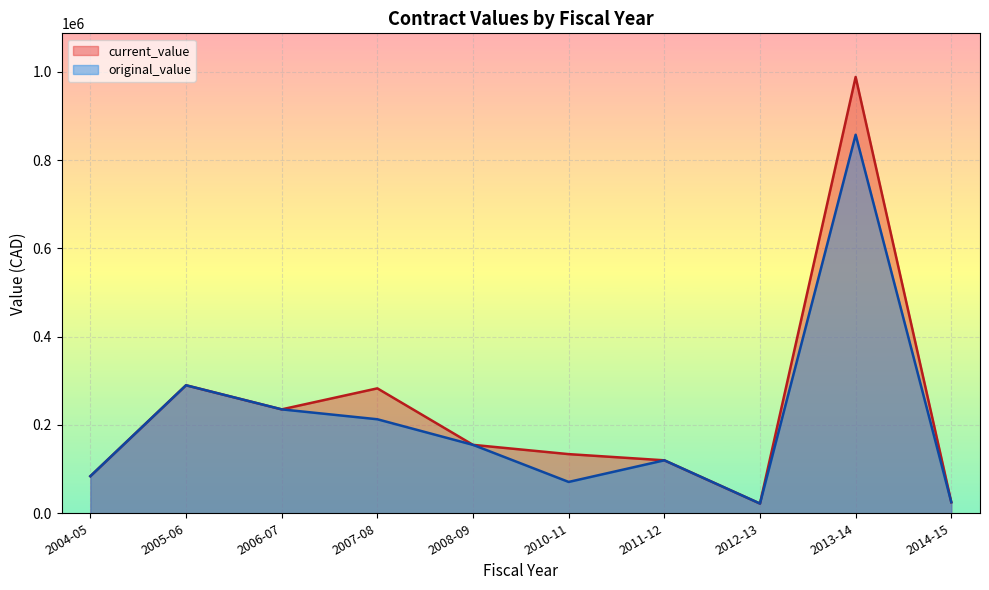

Is it true that current_value equals 8319.8 at 2006-07?

False